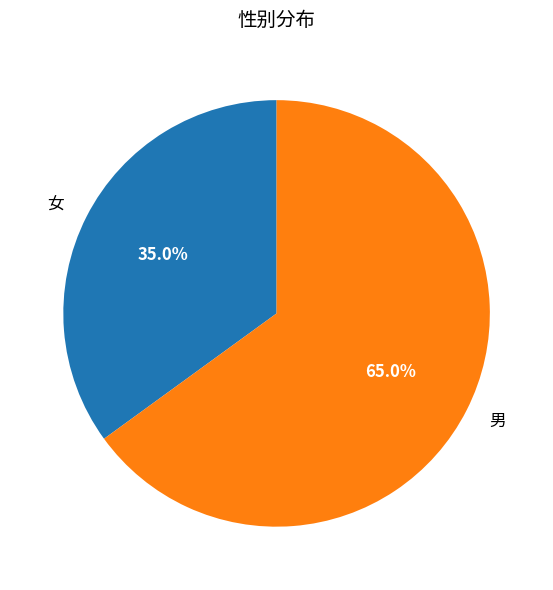

What portion of the pie excludes 男?

35.0%